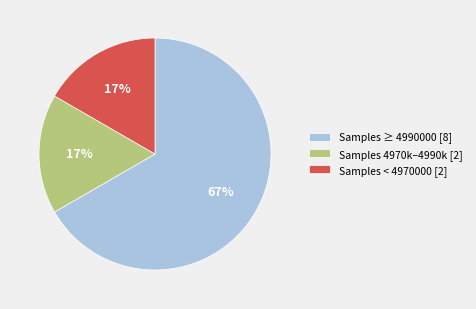

Does Samples 4970k–4990k [2] represent more than half of the total?

No